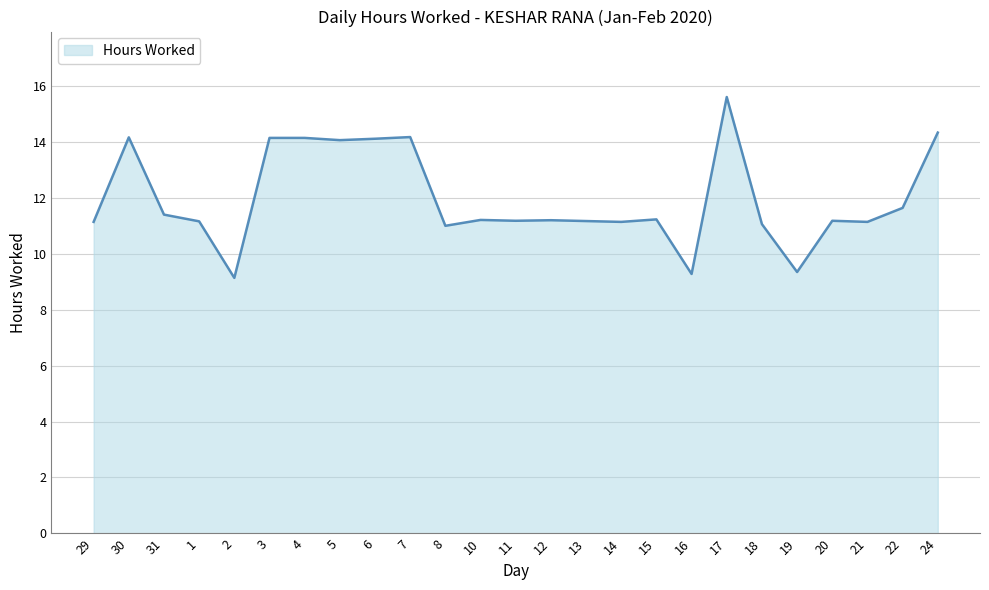

Which category has the highest value across all series?

17